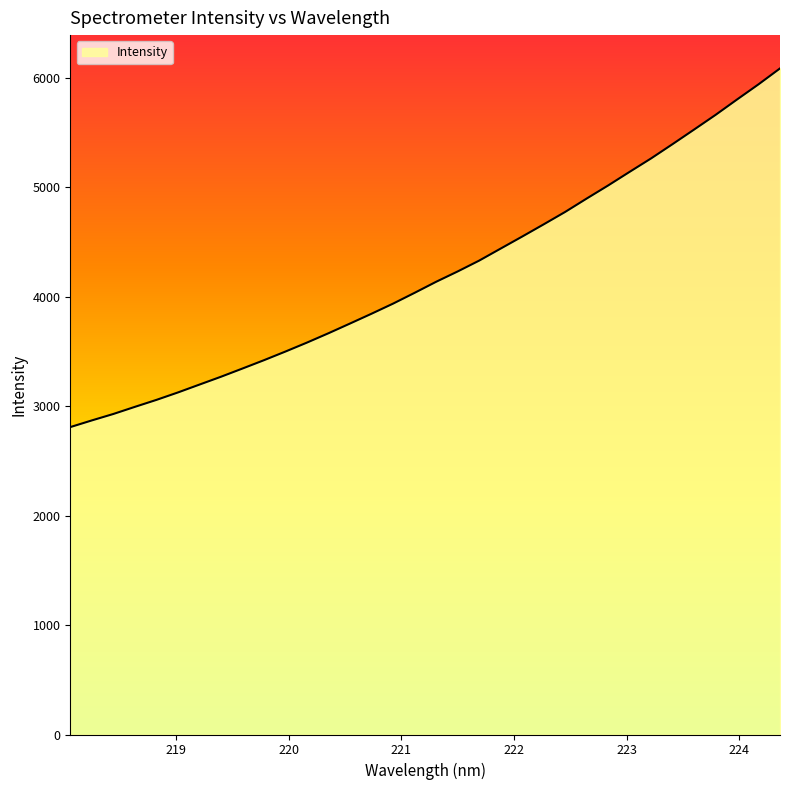

What is the greatest value displayed?

6084.6